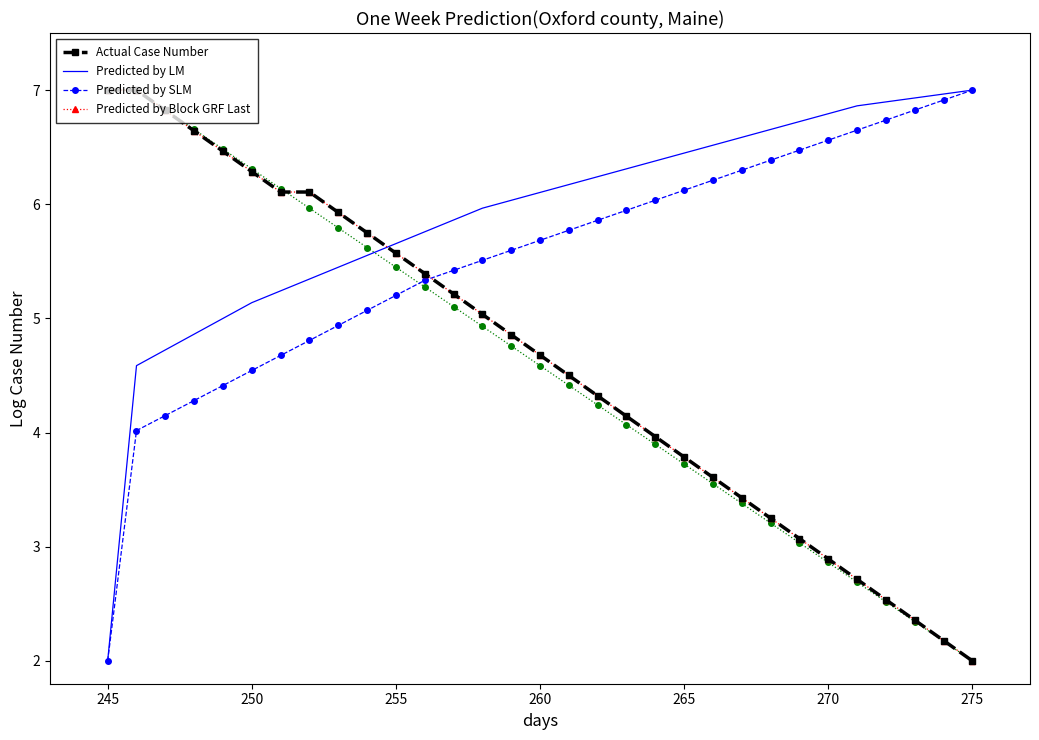

Which series has the largest total across all categories?

Predicted by LM